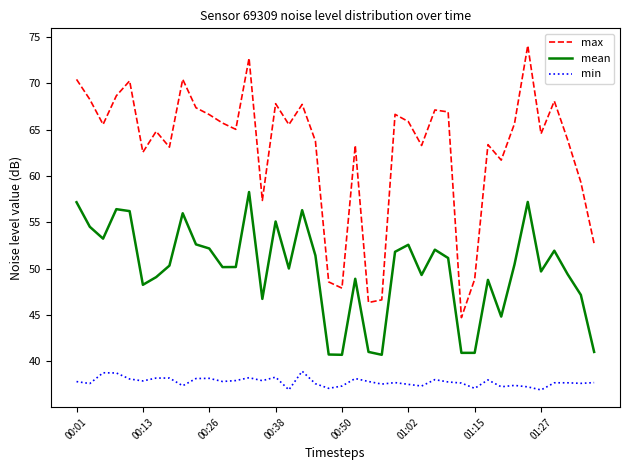

Rank the series by their average value, from highest to lowest.

max, mean, min